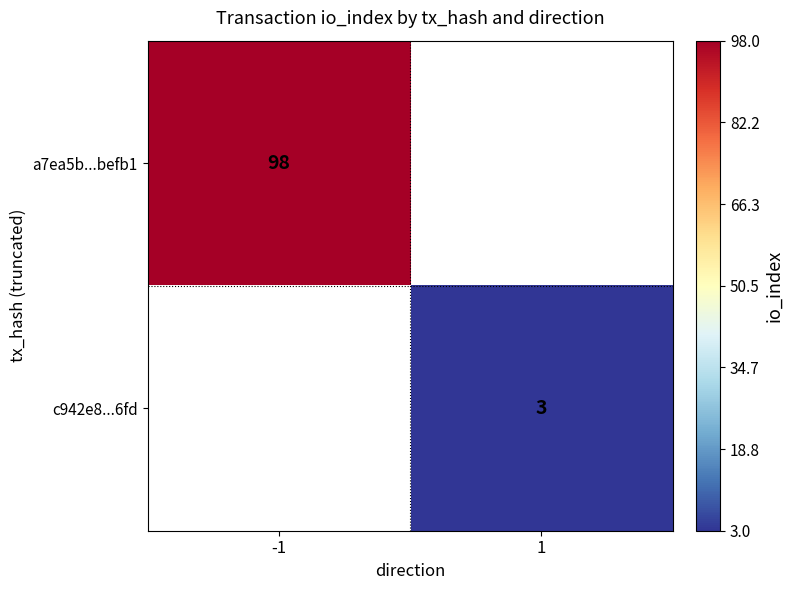

True or false: a7ea5b...befb1 has a value of 26 at -1.

False